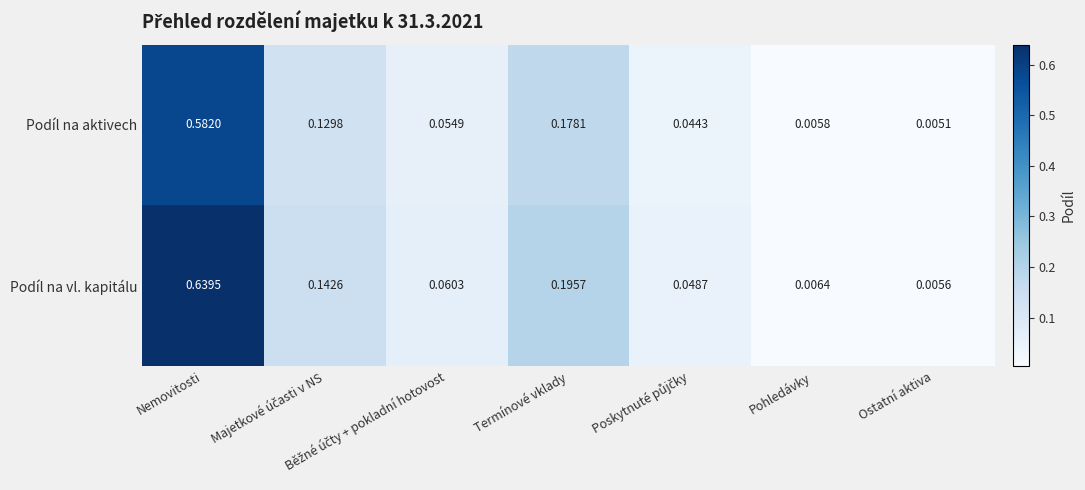

Where is Podíl na aktivech nearest to the value 0?

Ostatní aktiva